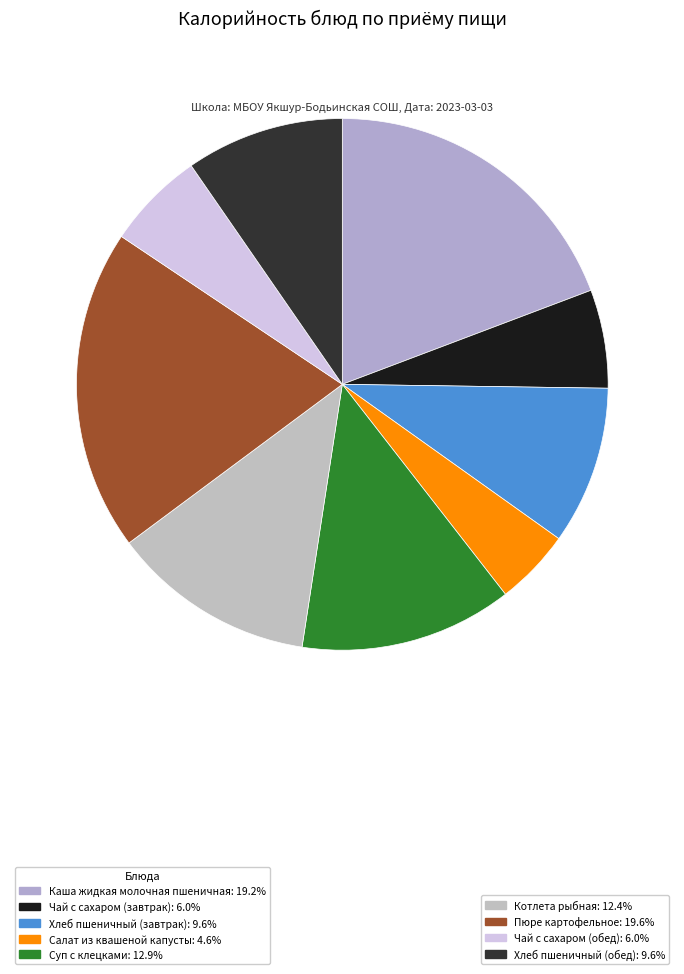

How many slices are in this pie chart?

9